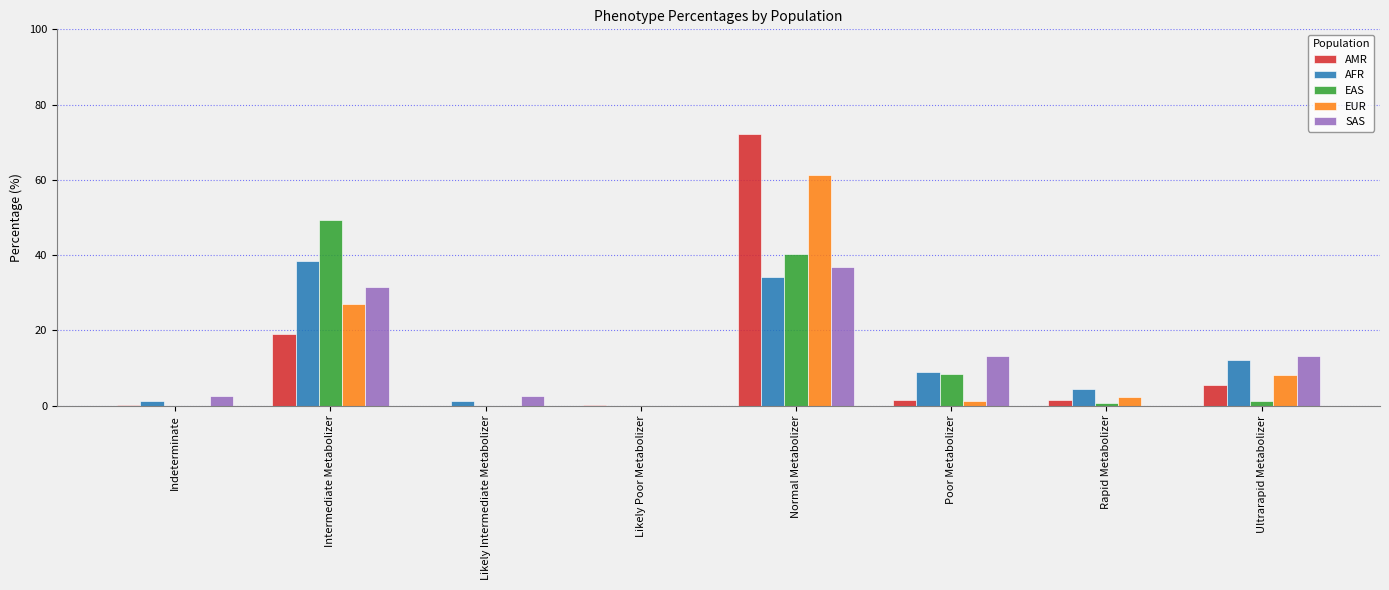

What is the approximate value of EAS at Rapid Metabolizer?

0.6